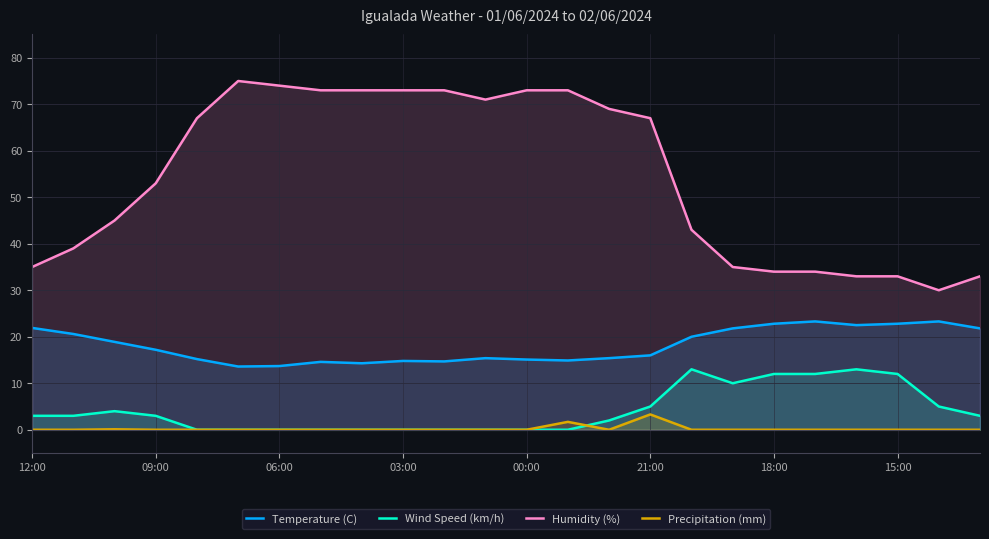

Which series has the largest total across all categories?

Humidity (%)